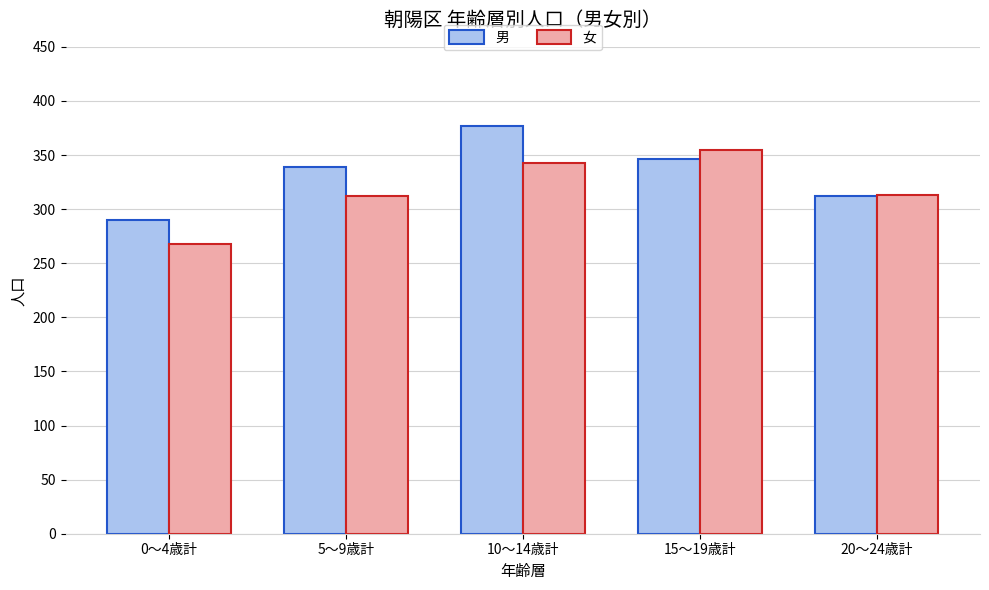

Are the bars grouped side by side (vs. stacked)?

Yes